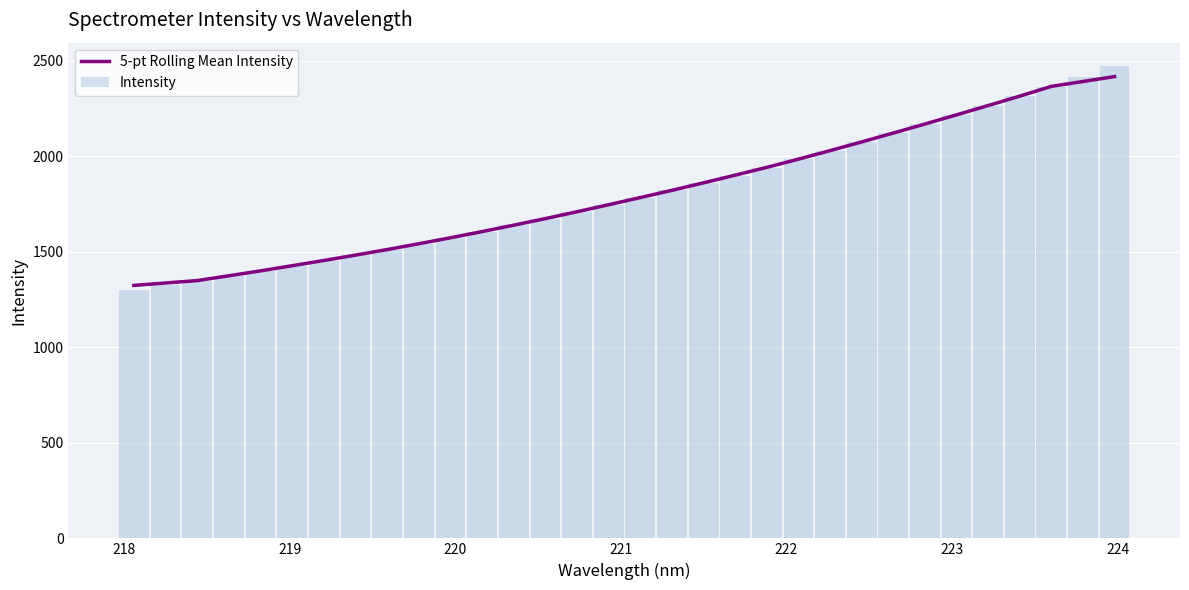

What is the minimum value shown in the chart?

1300.9